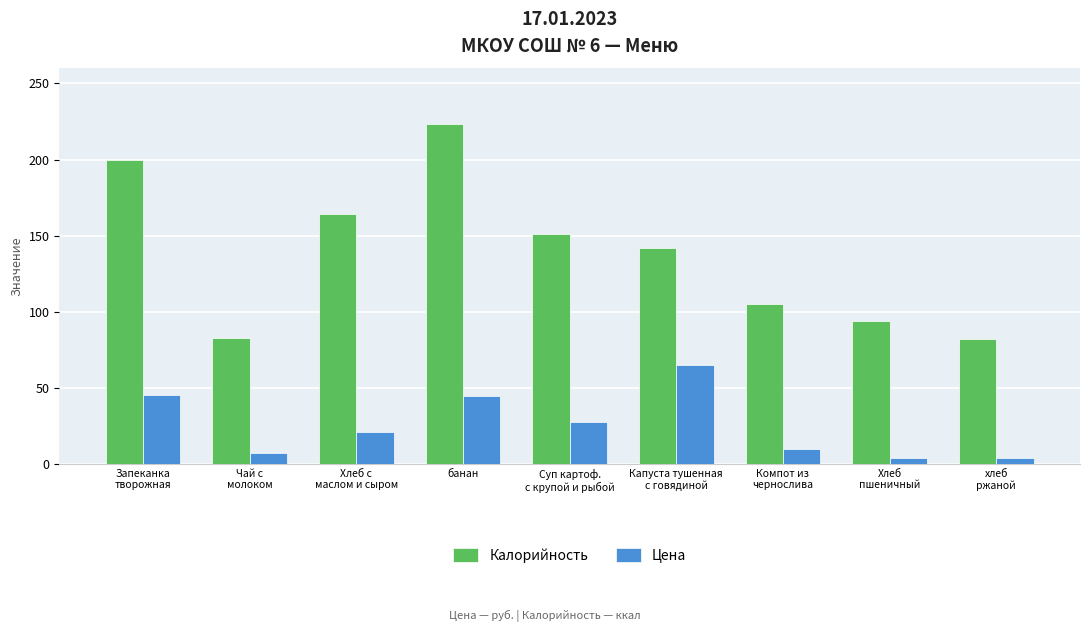

What is the lowest value of the Цена series?

3.8